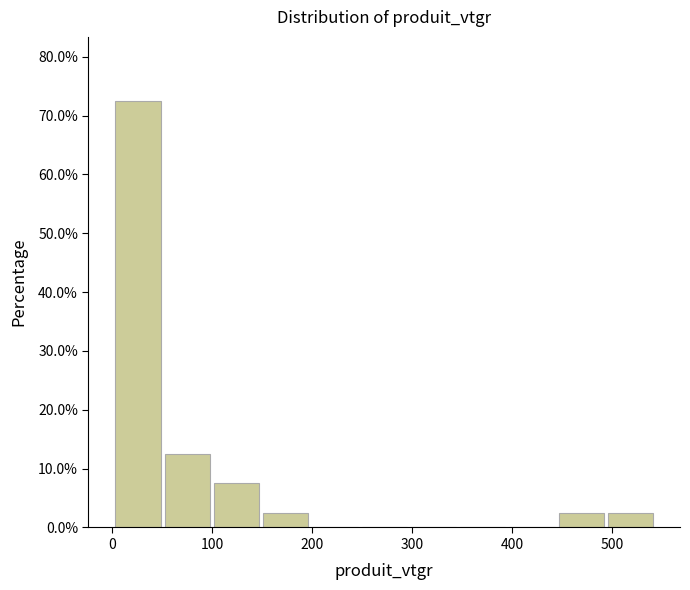

Reading left to right, list every bar in this chart as the range it spans on the x-axis followed by its height. Neither the bar edges nor the heights are printed on the chart, so give them approximately, as read against the axes.

0 to 50: 73
50 to 100: 13
100 to 150: 8
150 to 200: 3
200 to 250: 0
250 to 300: 0
300 to 350: 0
350 to 400: 0
400 to 440: 0
440 to 490: 3
490 to 540: 3